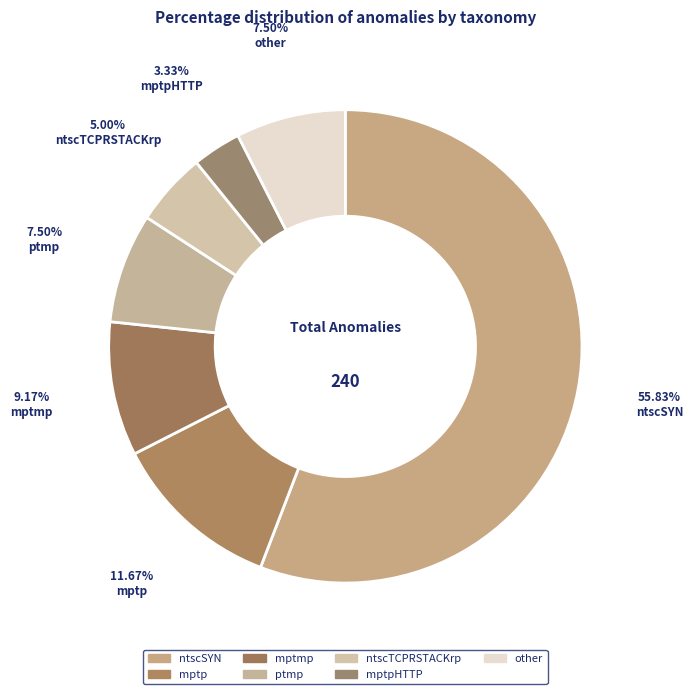

To the nearest percent, what is the difference between the mptpHTTP and other slice percentages?

4%